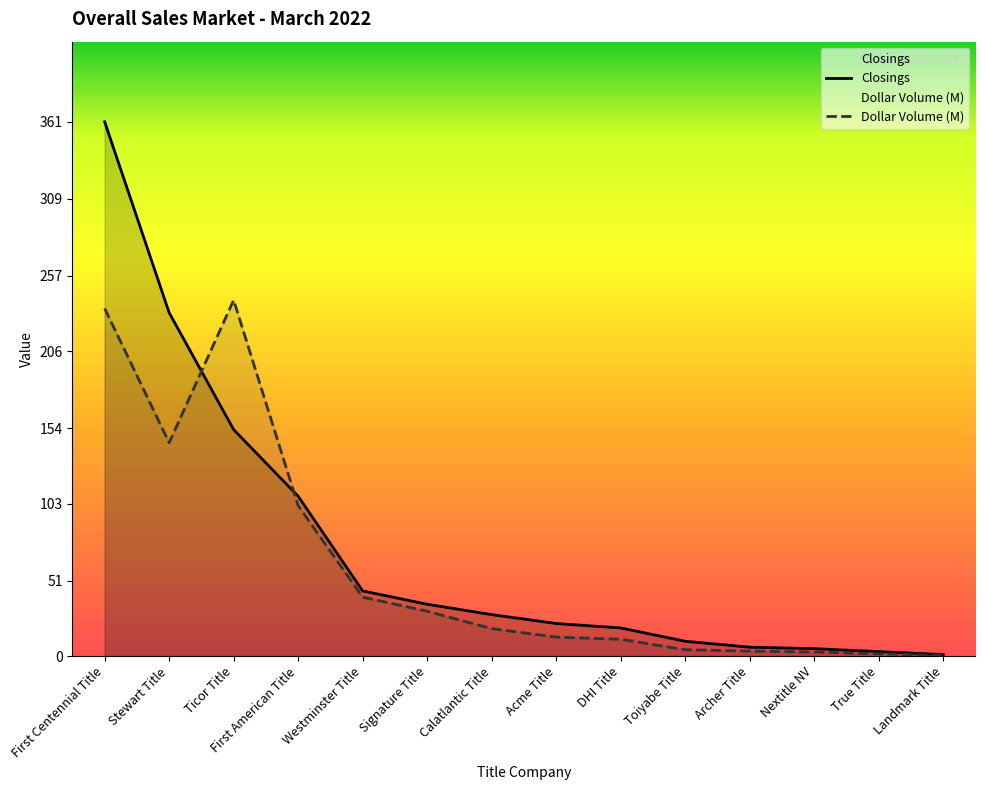

What are all the series names shown in the legend?

Closings, Dollar Volume (M)